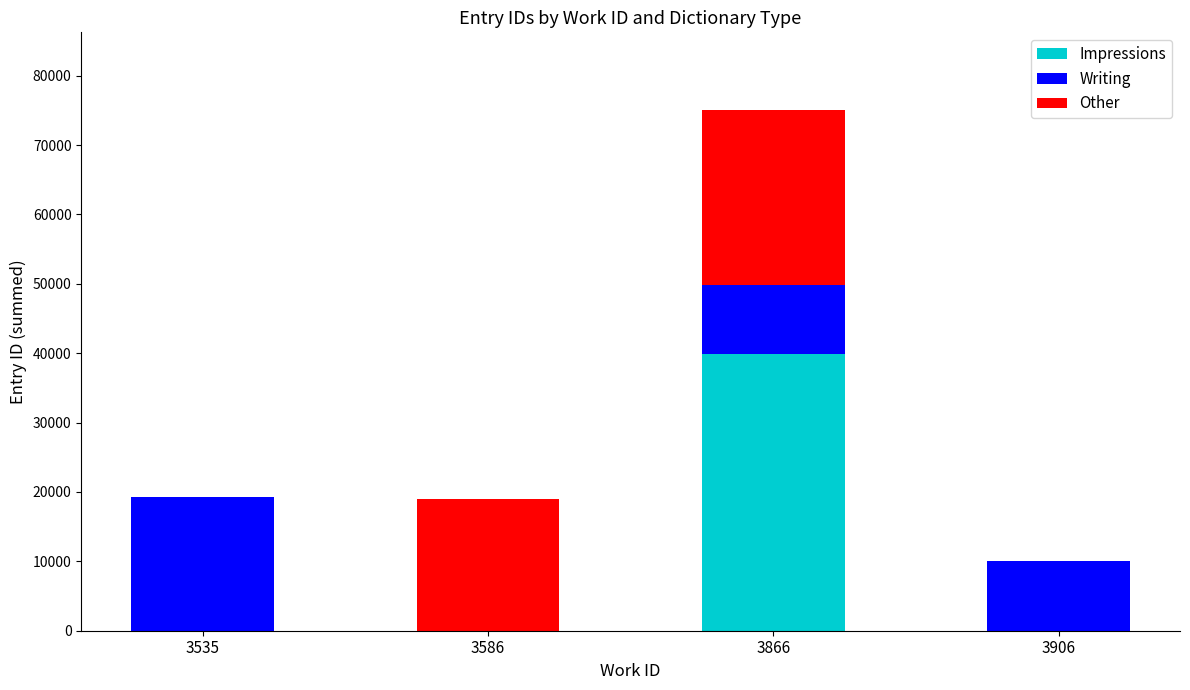

What are all the series names shown in the legend?

Impressions, Writing, Other